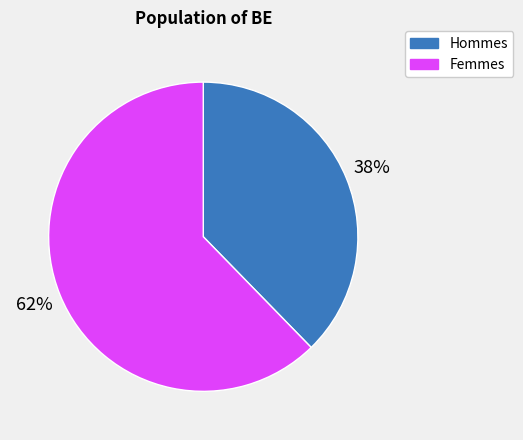

To the nearest percent, what is the average slice percentage?

50%